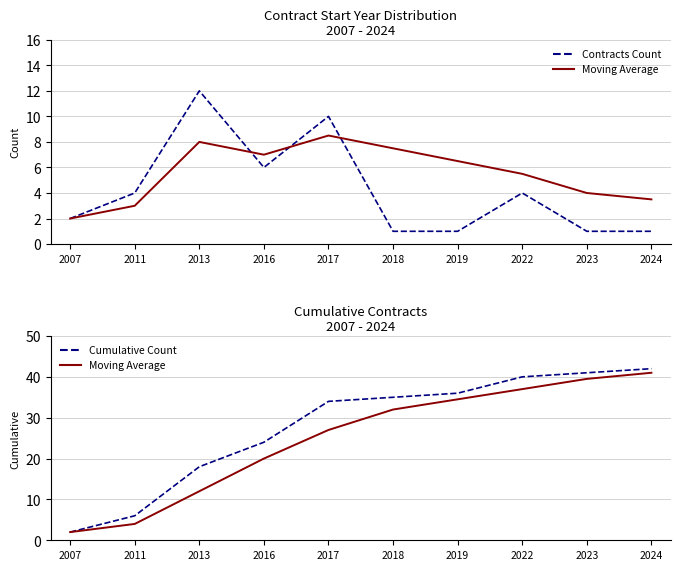

At which category does the chart reach its peak across all series?

2024